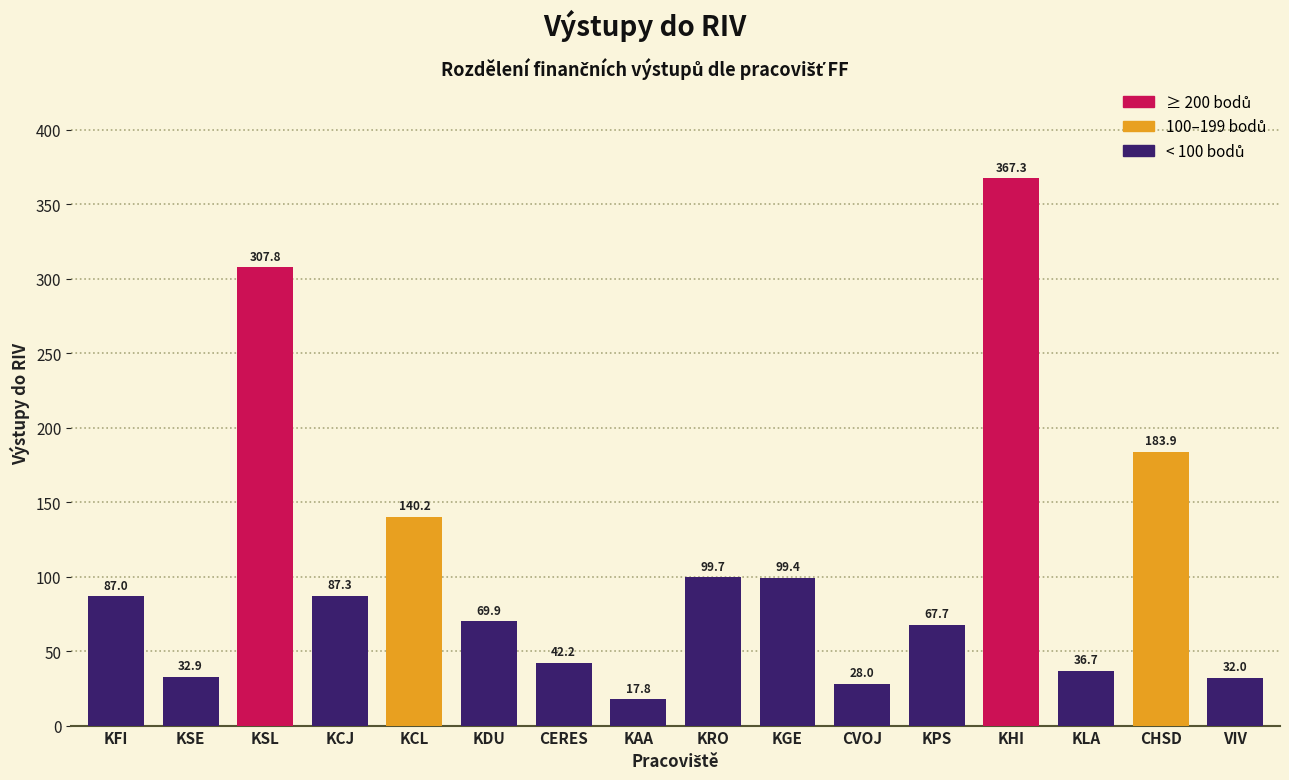

What position from the right is KRO?

8